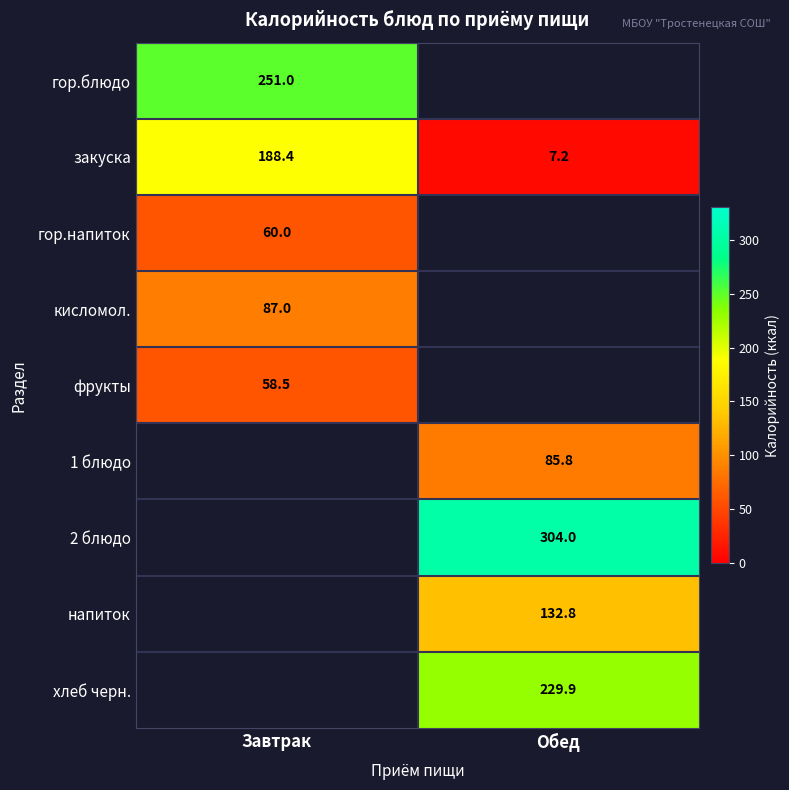

Rank the categories by закуска value from lowest to highest.

Обед, Завтрак